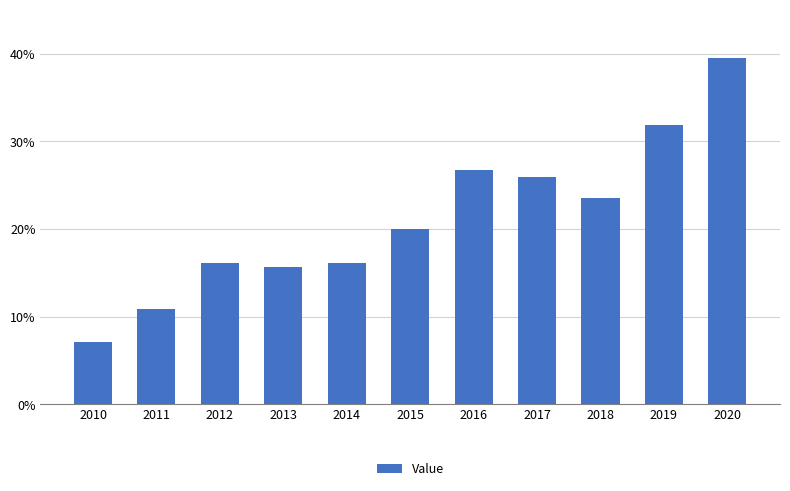

At which label is the value closest to 23?

2018